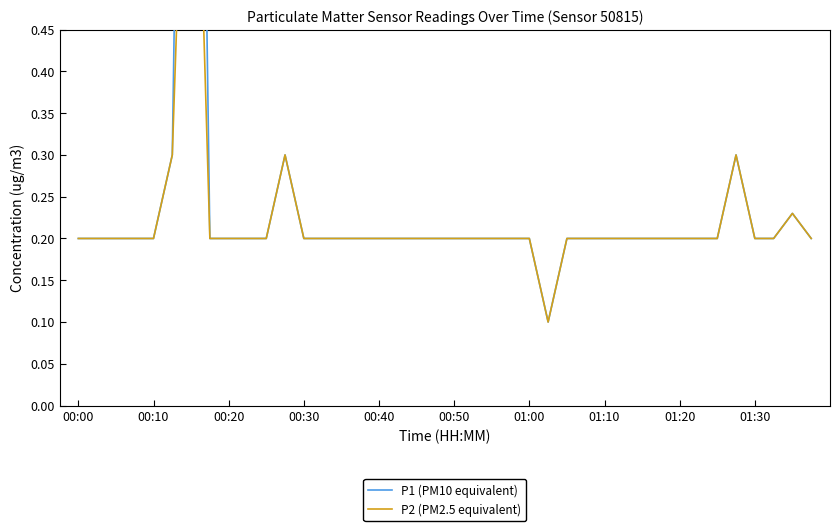

True or false: P1 (PM10 equivalent) and P2 (PM2.5 equivalent) intersect in this chart.

False